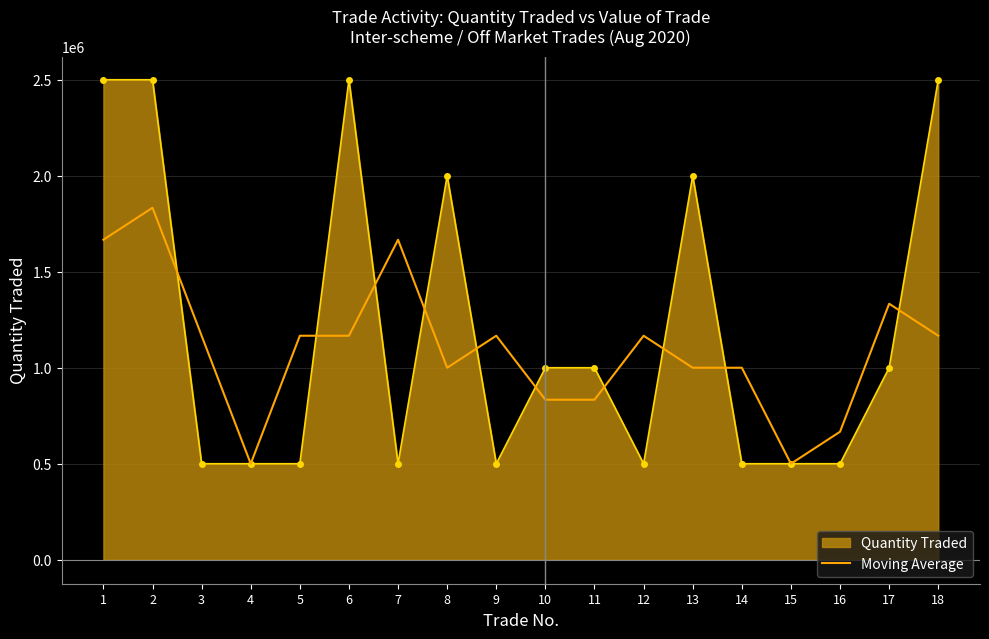

What is the maximum value shown in the chart?

2500000.0